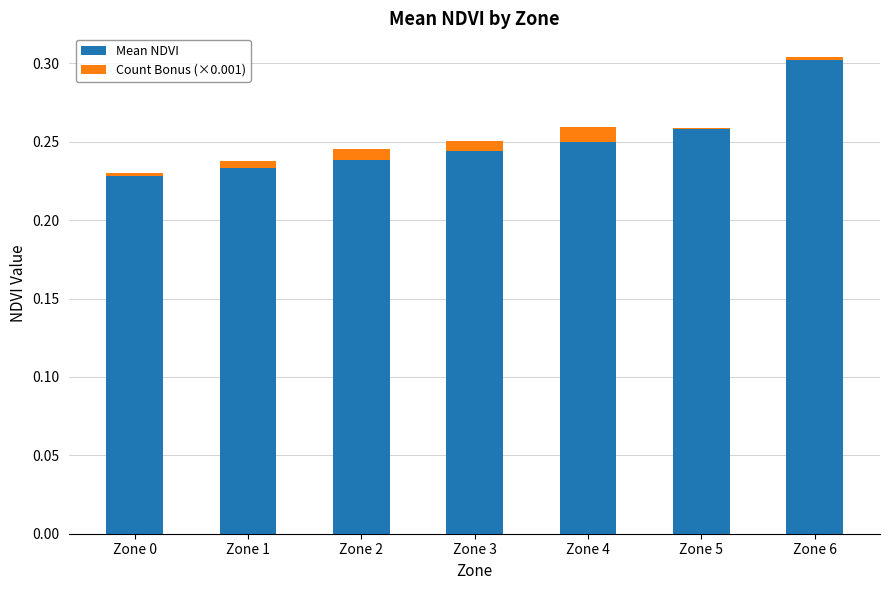

How many Mean NDVI values are between 0 and 1?

7